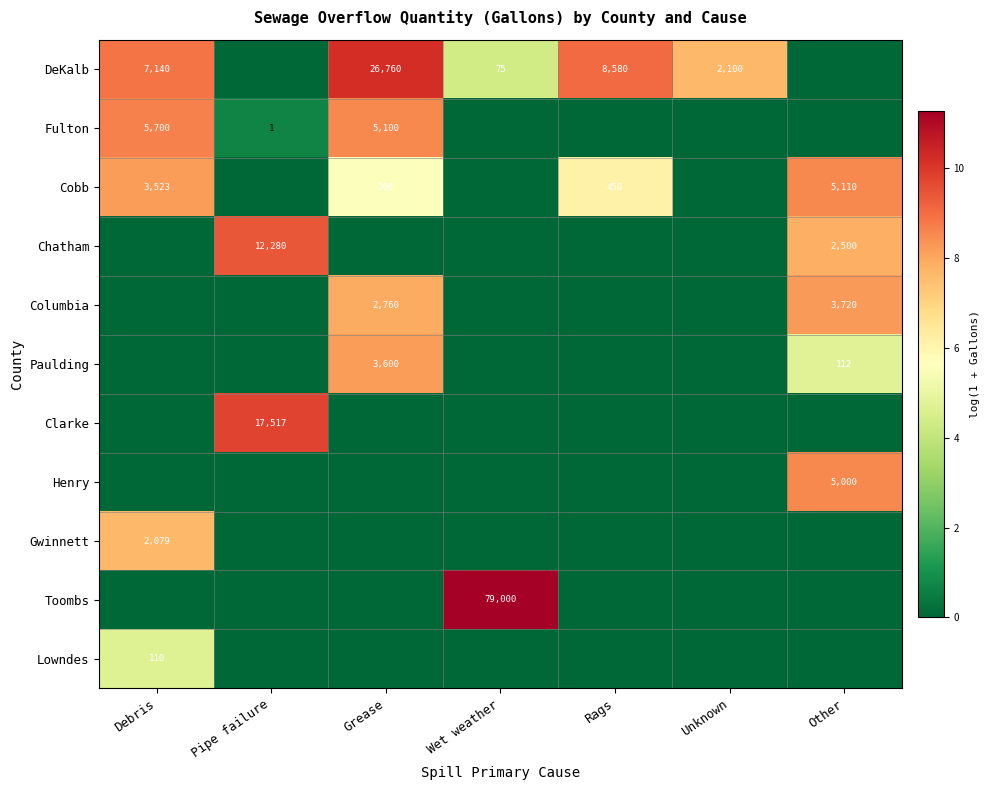

Is it true that Columbia equals 1330 at Grease?

False